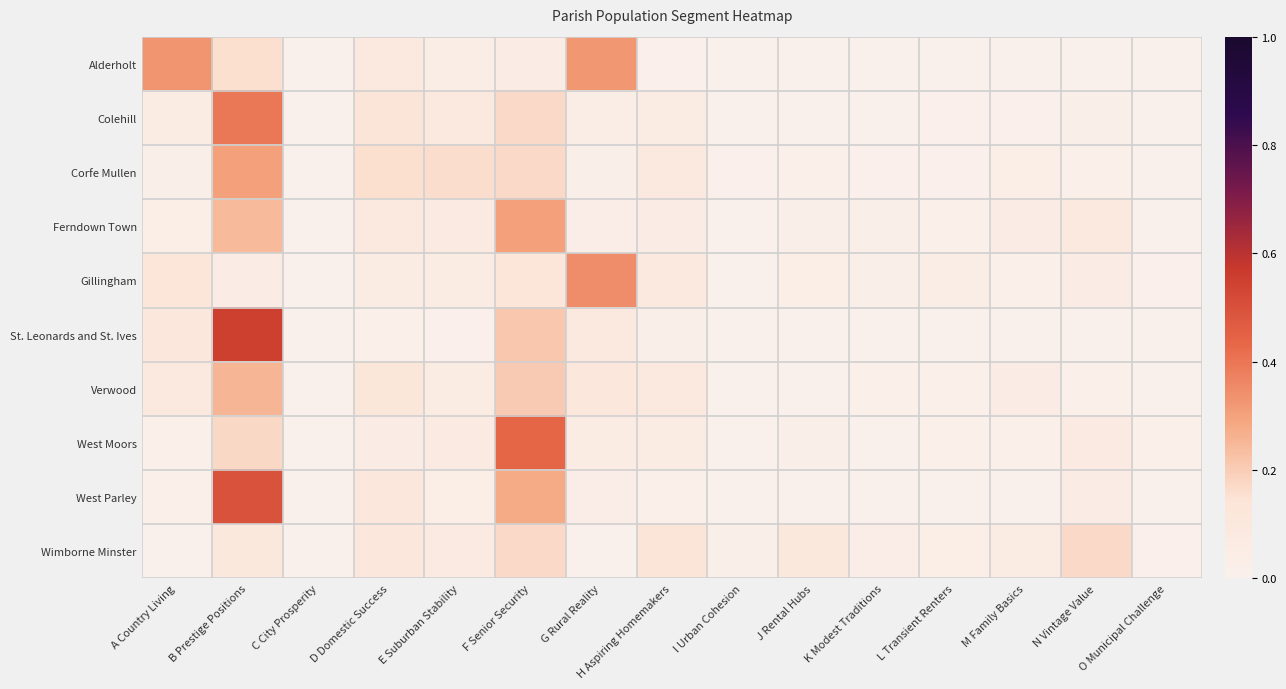

At which category does the chart reach its minimum across all series?

C City Prosperity